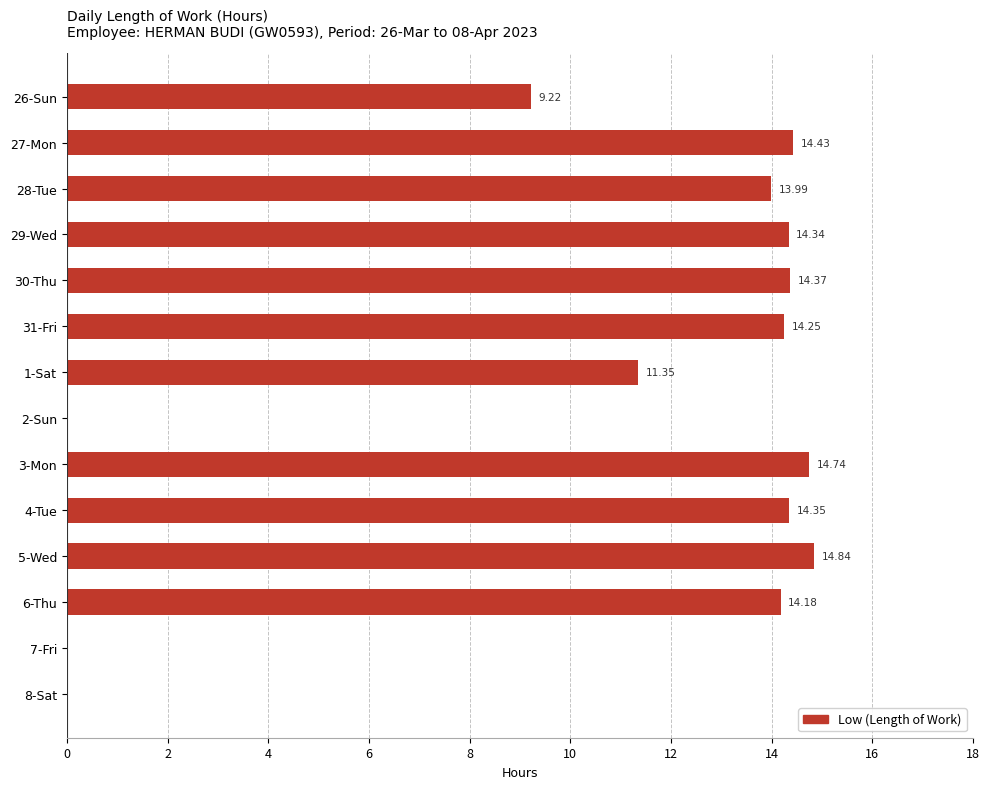

What is the sum of all values?

150.1